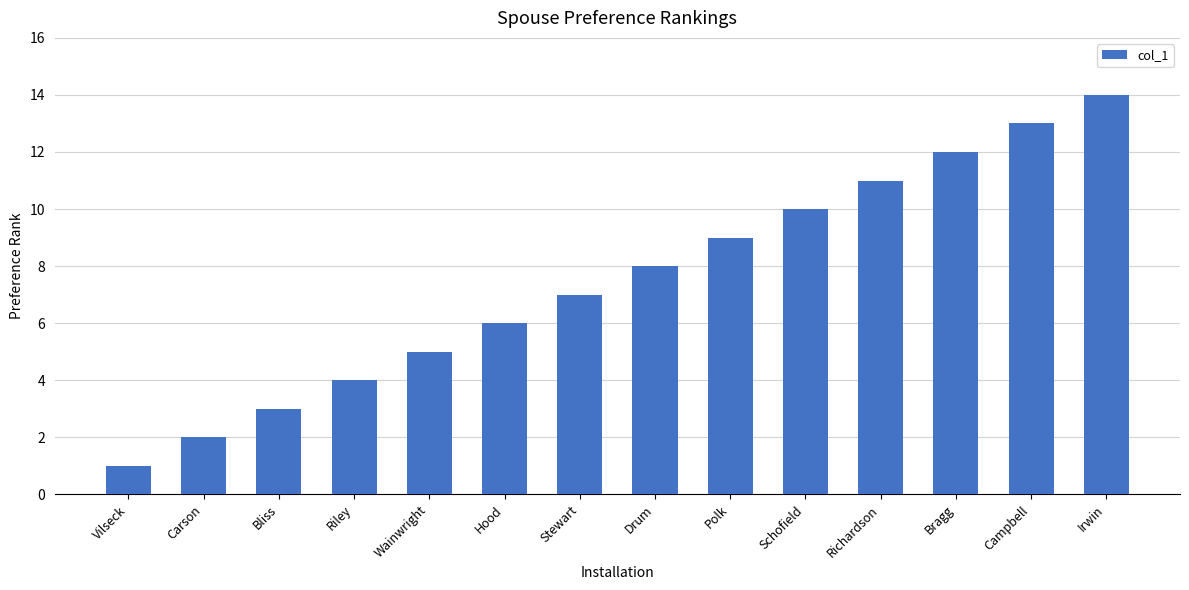

Reading right to left, what are all the values shown in this chart?

14	13	12	11	10	9	8	7	6	5	4	3	2	1